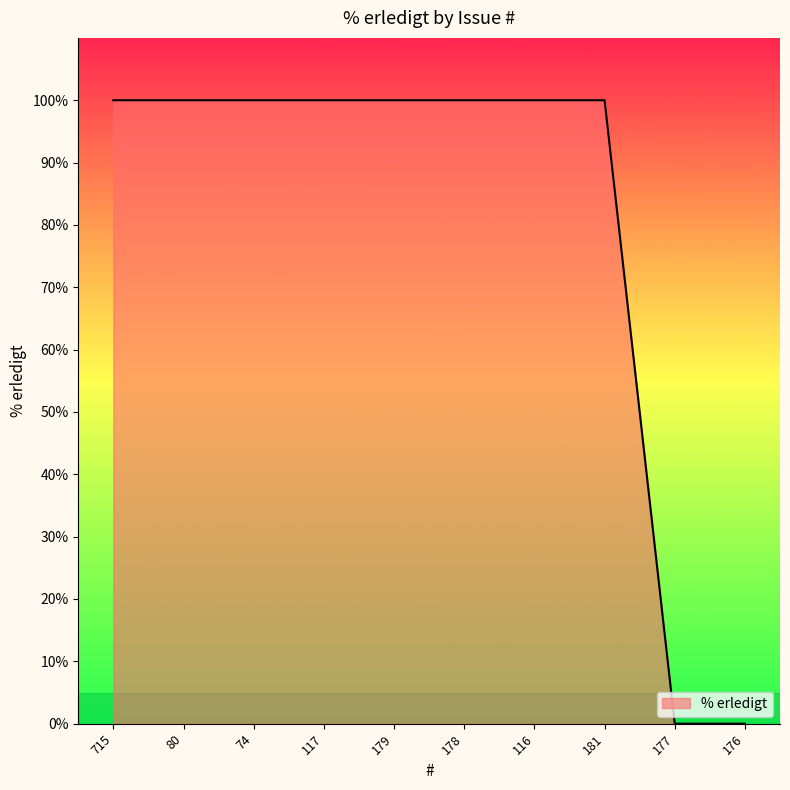

The chart shows a value of 100 at 117. True or false?

True